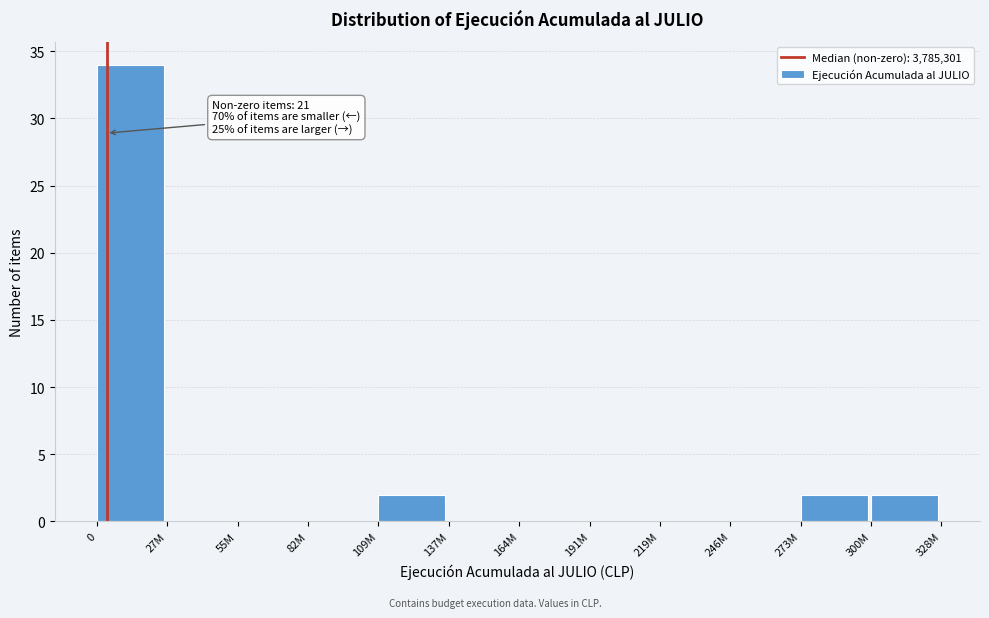

Reading left to right, list all the values displayed in this chart.

0=34	27M=0	55M=0	82M=0	109M=2	137M=0	164M=0	191M=0	219M=0	246M=0	273M=2	300M=2